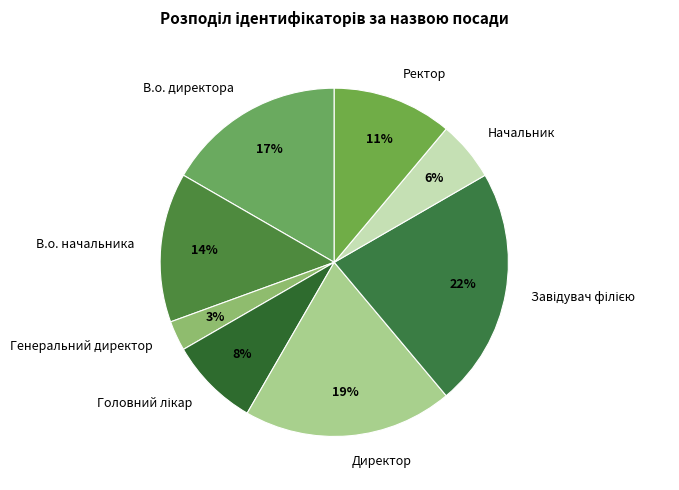

Is there any slice that represents more than half of the pie?

No